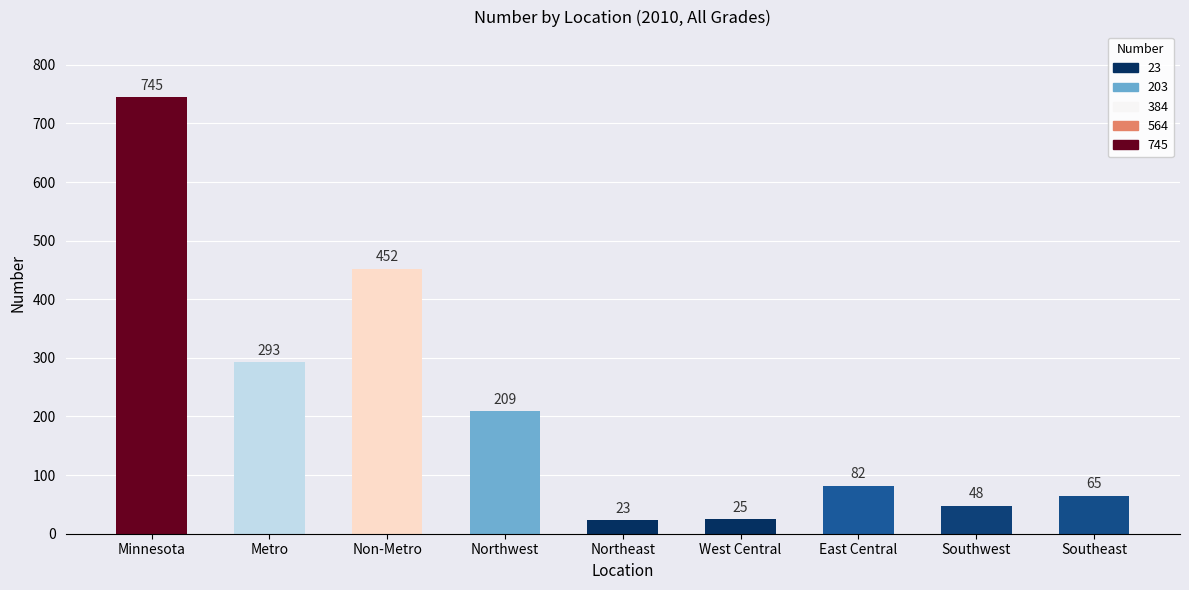

Rank the categories by value from highest to lowest.

Minnesota, Non-Metro, Metro, Northwest, East Central, Southeast, Southwest, West Central, Northeast